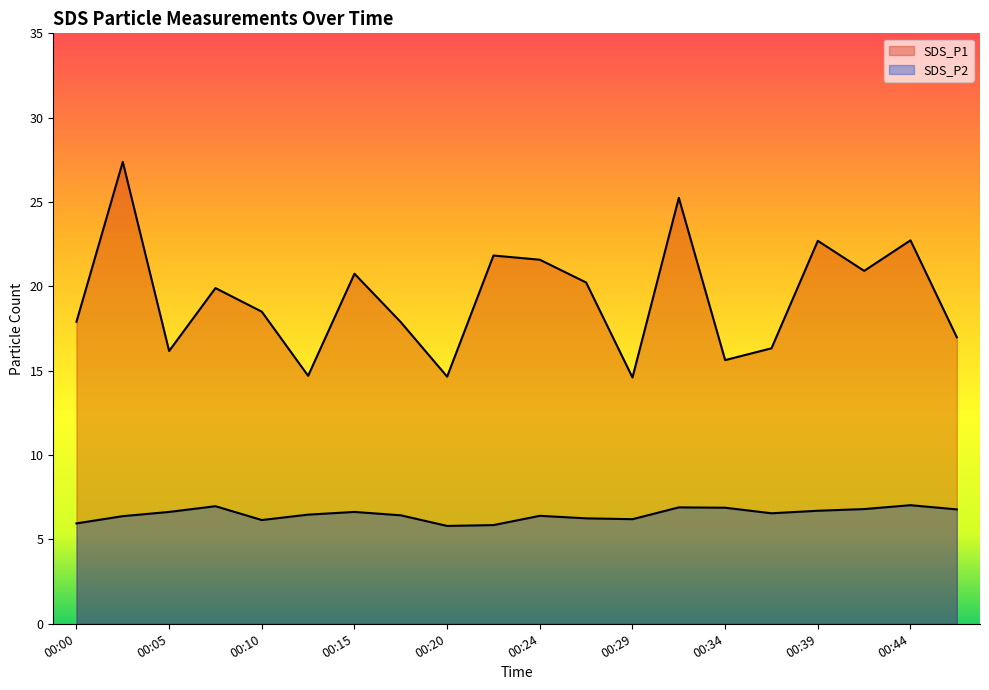

Does the chart display data point markers on the line(s)?

No